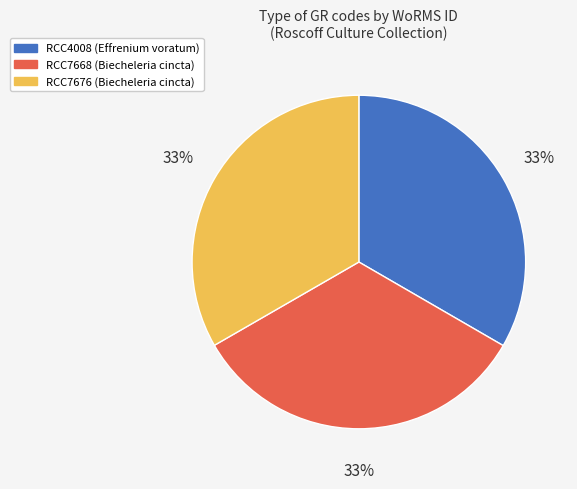

How many segments does this pie chart have?

3